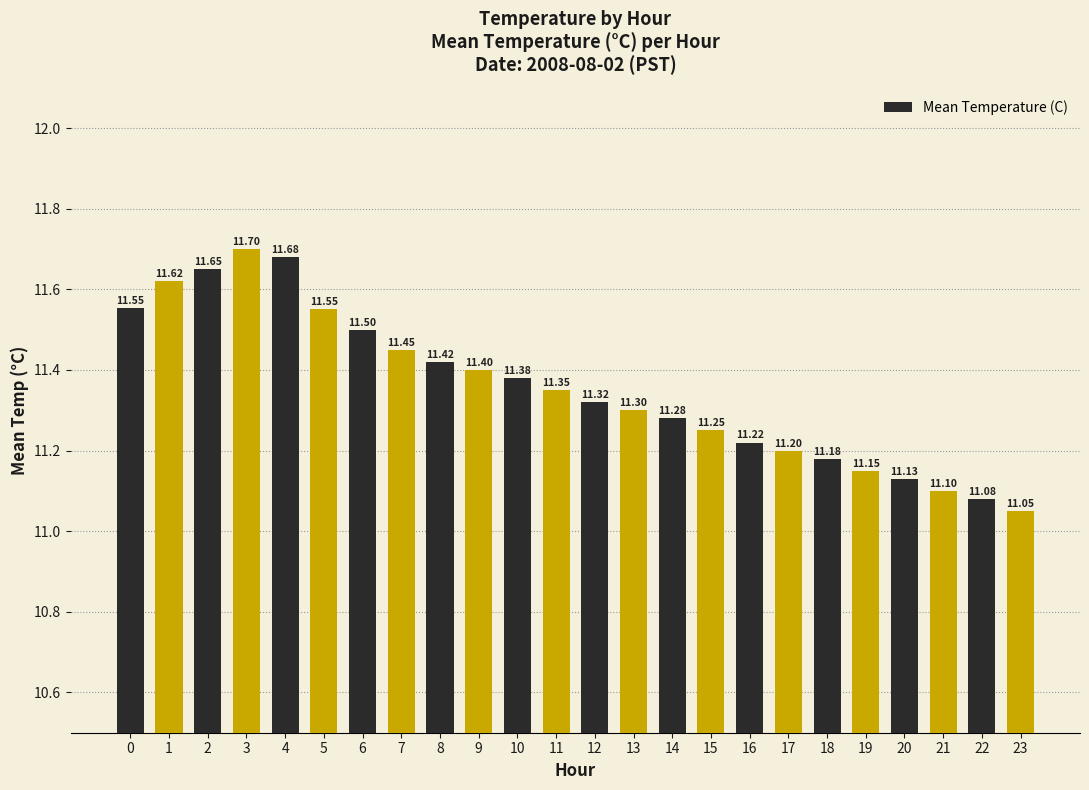

Which label corresponds to the largest value in the chart?

3